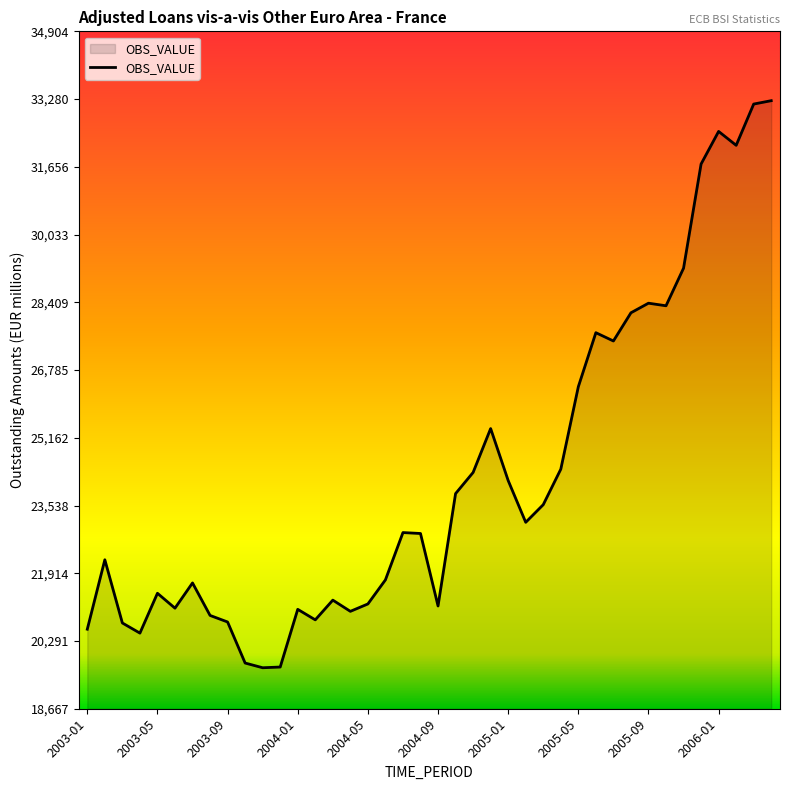

What is the maximum value shown in the chart?

33242